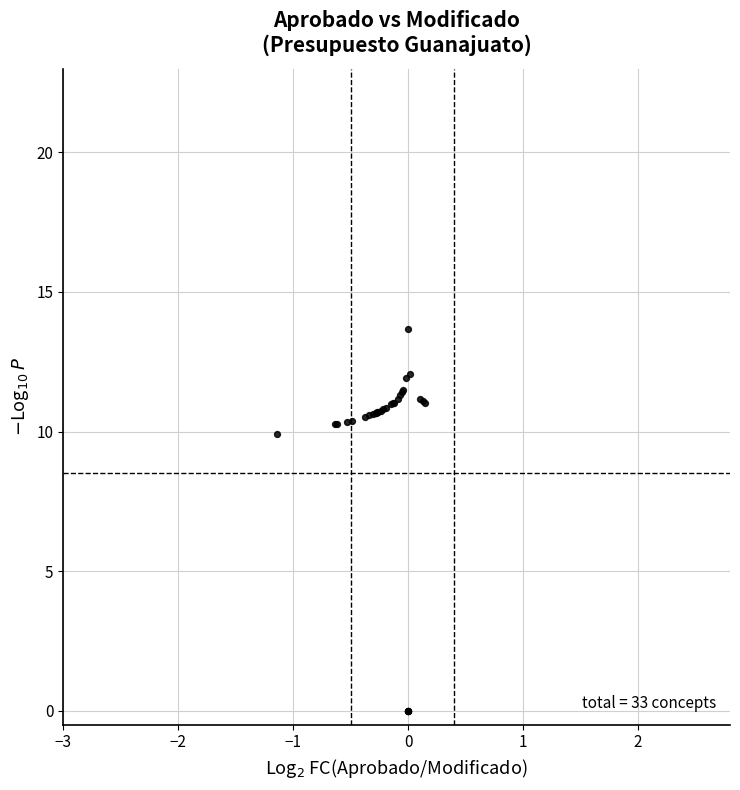

What Y value in the scatter plot is closest to 6?

9.9